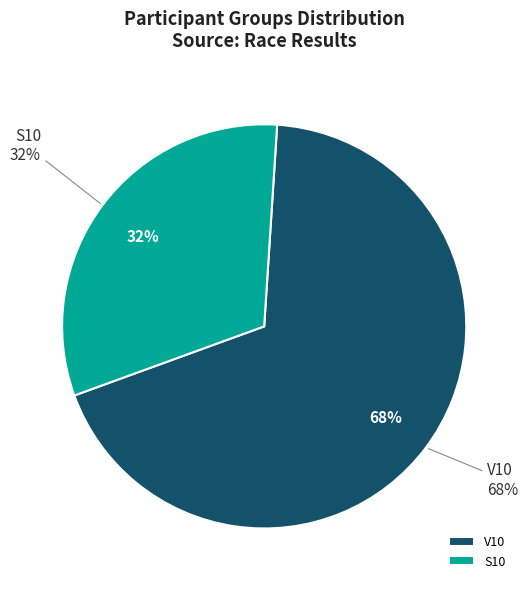

Does any single category account for the majority?

Yes